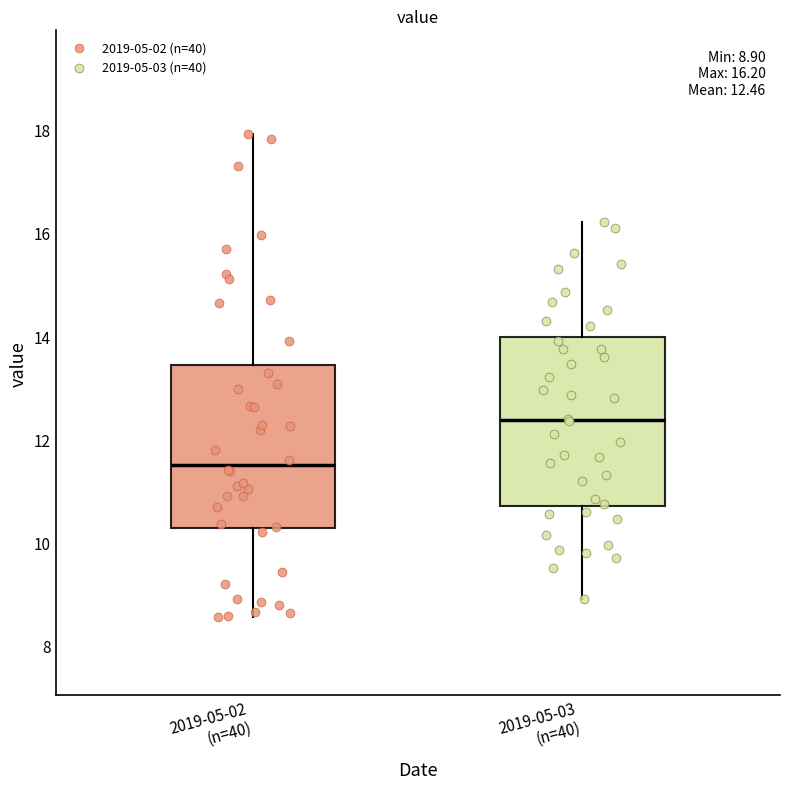

Which box's median line is the highest?

2019-05-03 (n=40)